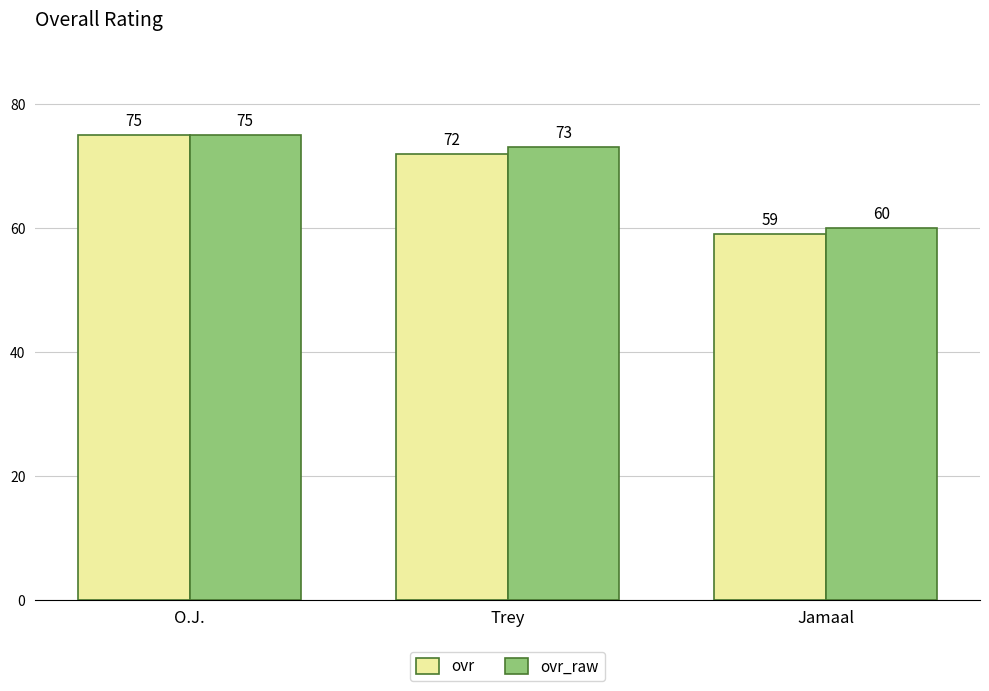

Where does the ovr_raw series first go above 73?

O.J.